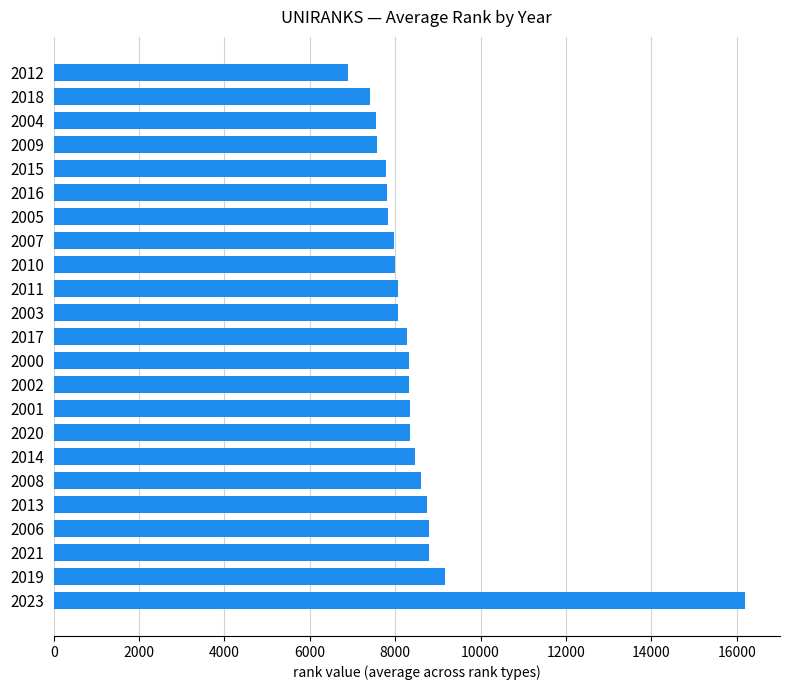

What is the greatest value displayed?

16203.8